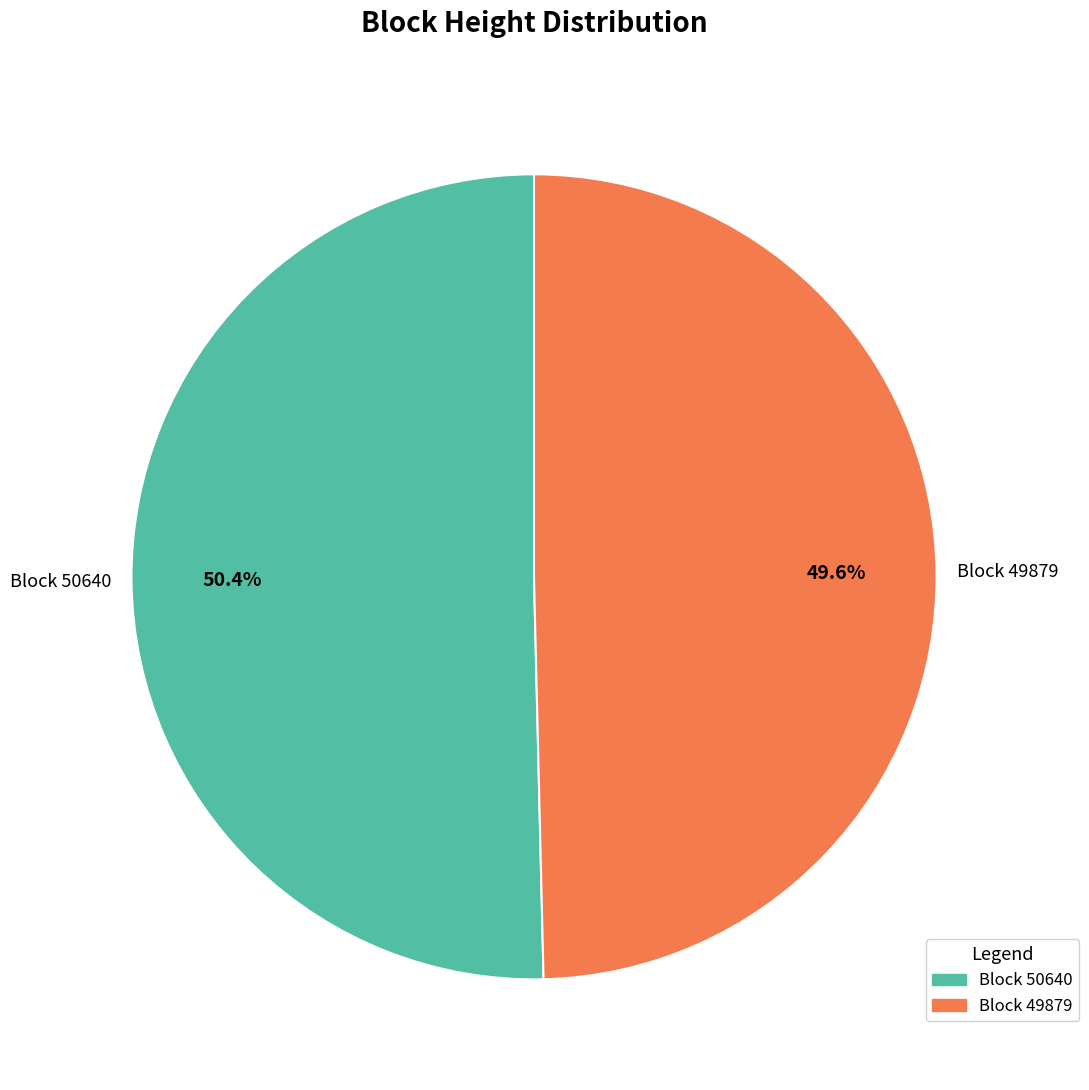

What portion of the pie excludes Block 50640?

49.6%